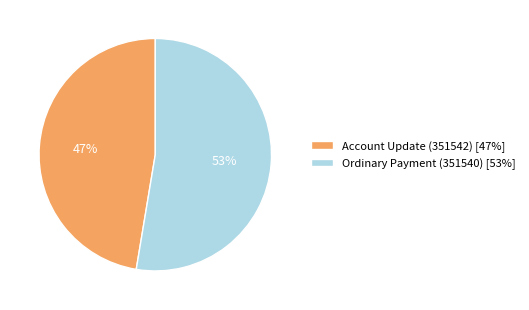

Which category has the biggest portion of the pie?

Ordinary Payment (351540)